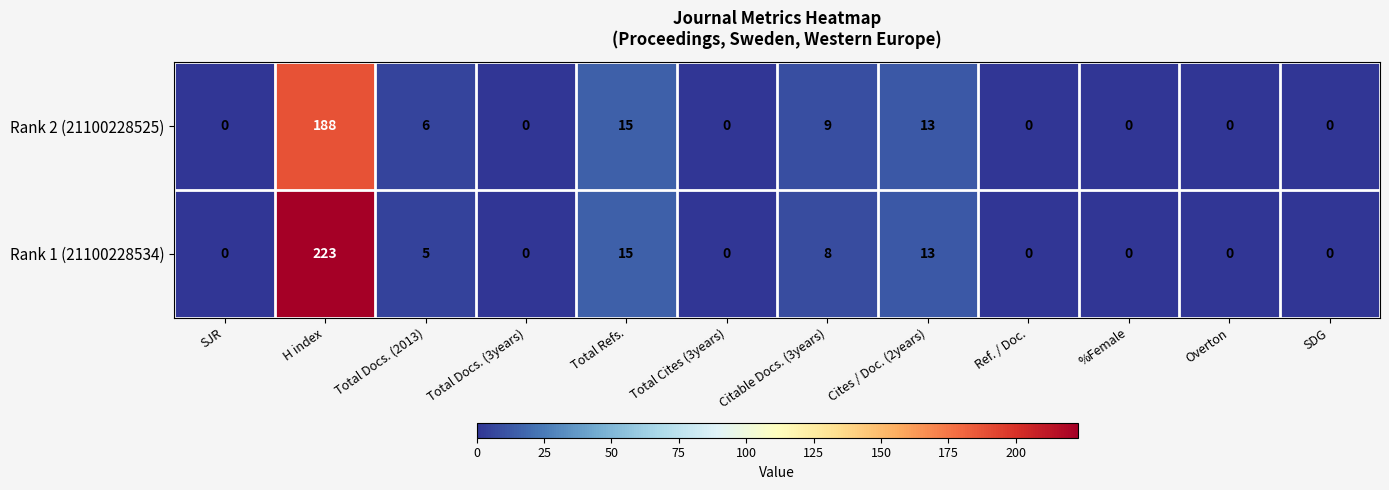

At Total Docs. (2013), list the series in order from smallest to largest.

Rank 1 (21100228534), Rank 2 (21100228525)